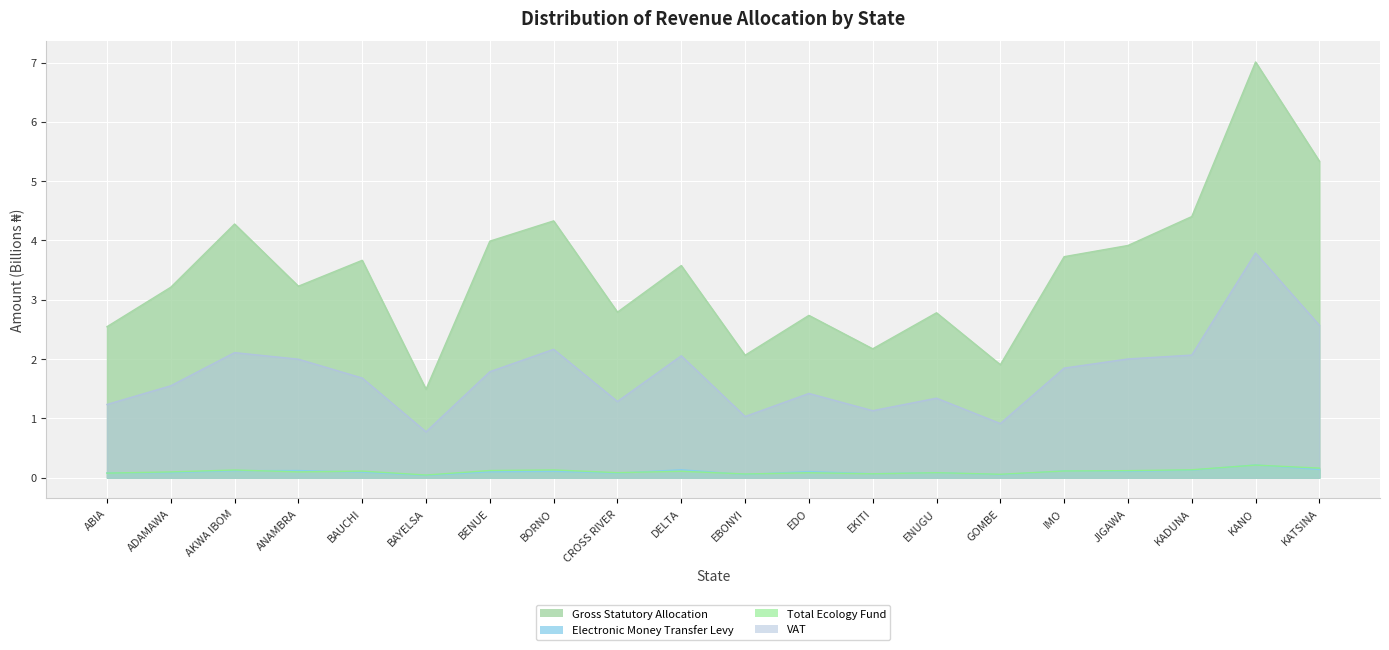

How many Electronic Money Transfer Levy values are between 0 and 1?

20